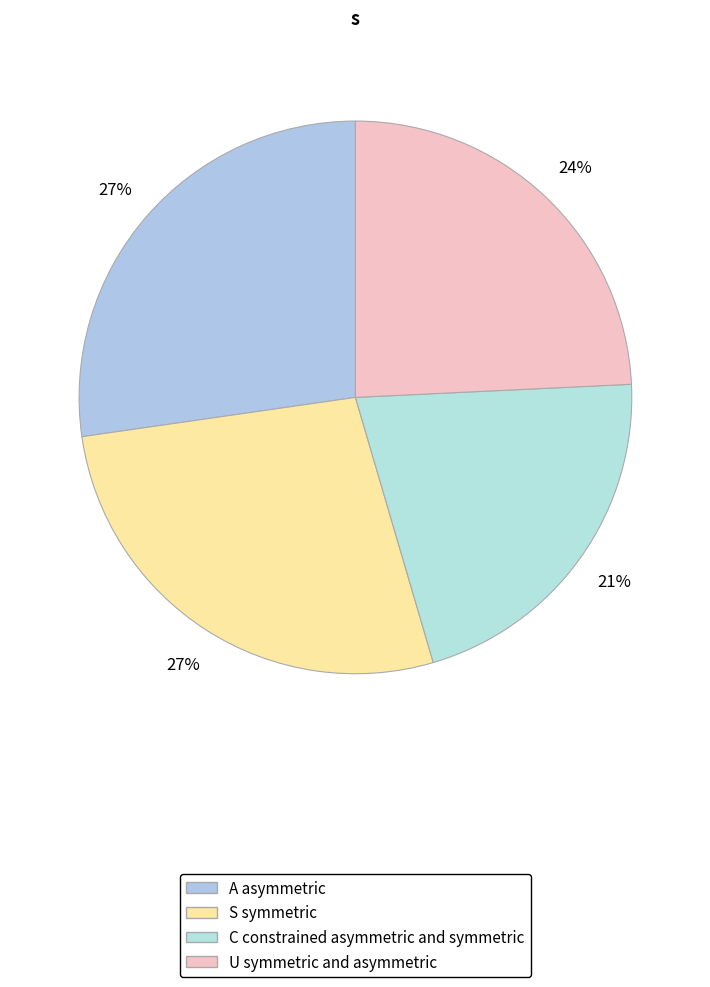

Is there a majority slice in this chart?

No